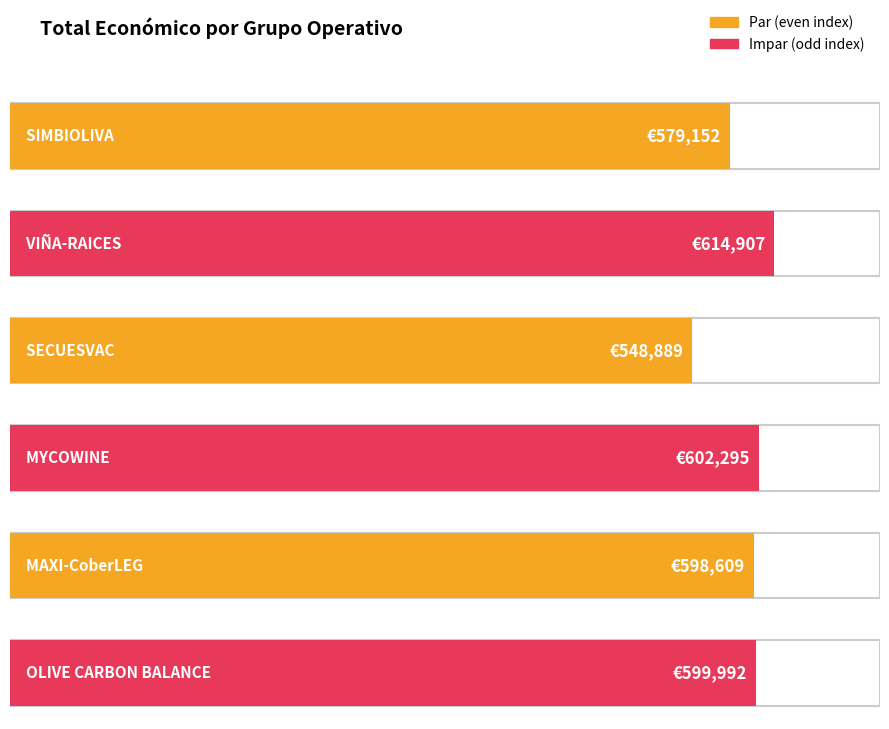

The value at SECUESVAC is 548889.0. True or false?

True